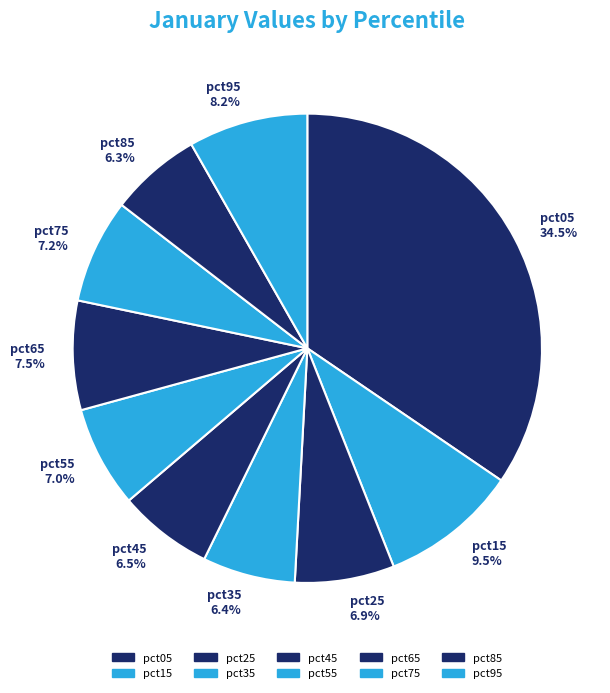

To the nearest percent, what portion does pct55 represent?

7%